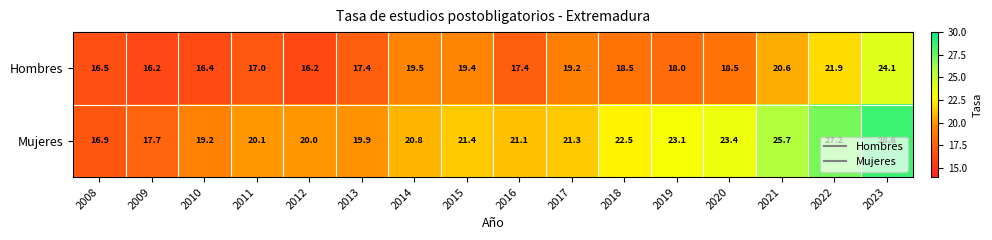

What is the spread (max minus min) of values at 2009?

1.5